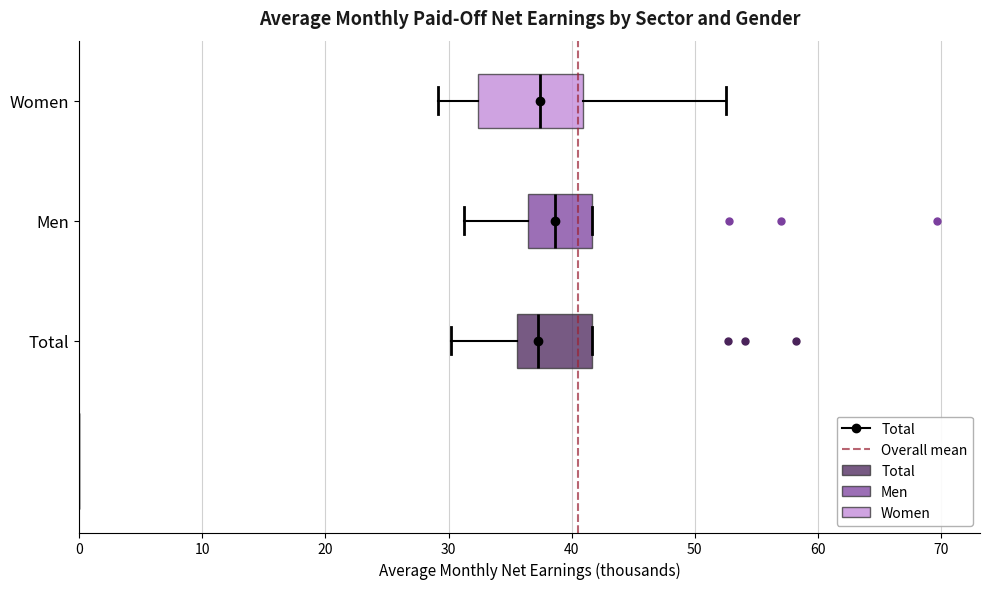

Where does the median line of the box for Men sit on the x-axis? The values are not printed on the chart, so give them approximately, as read against the axis.

39